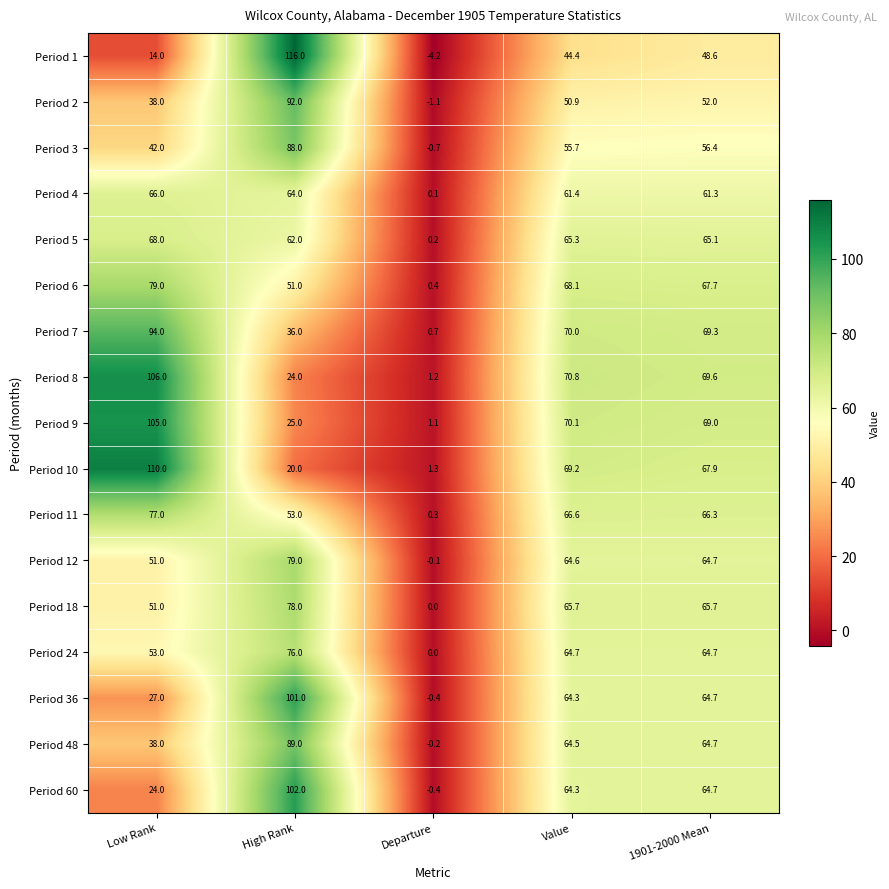

Which series has the largest total across all categories?

Period 8